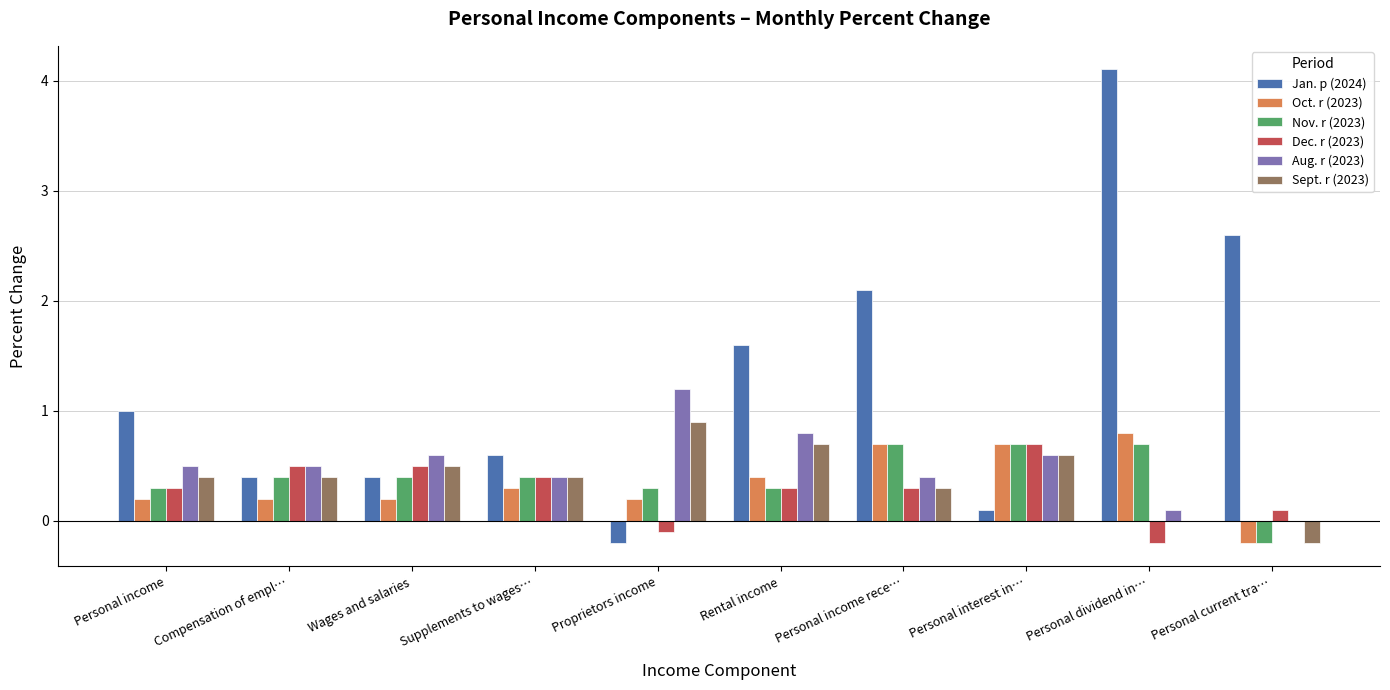

What is the total value across all series at Personal income rece…?

4.5